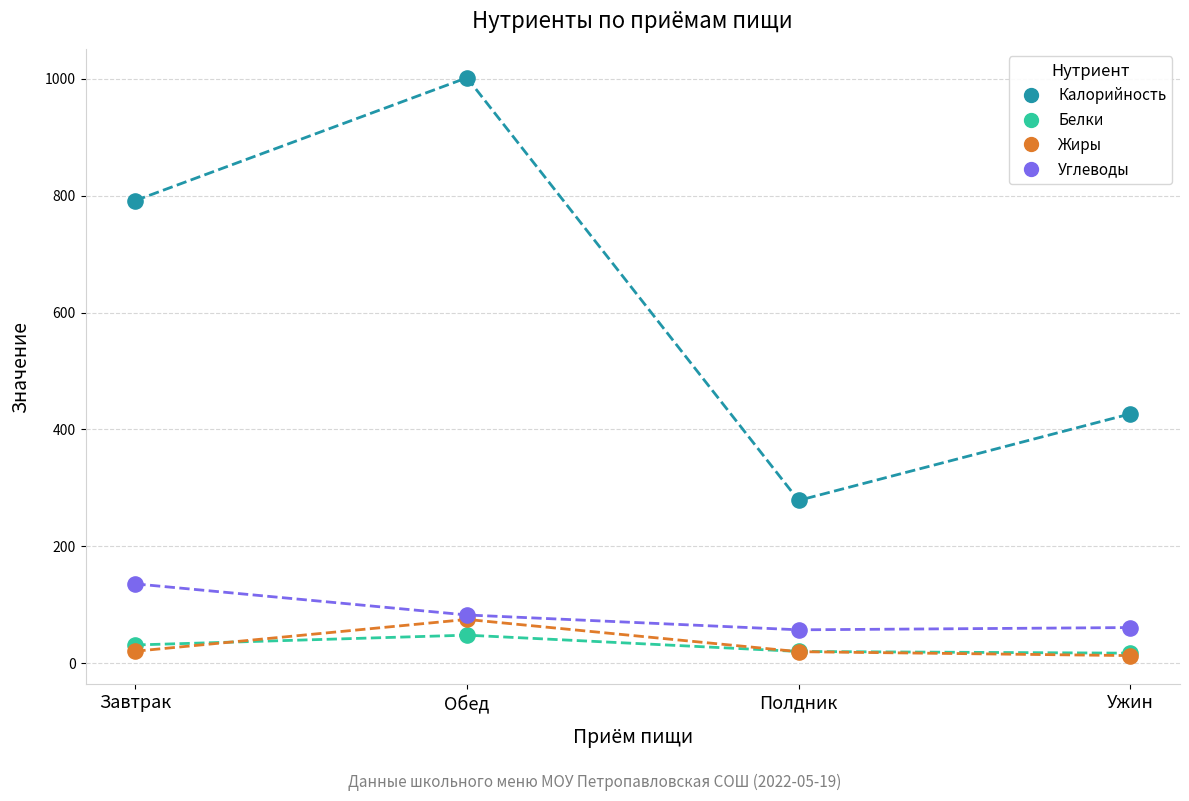

In the Калорийность series, what Y value is closest to 640?

791.6